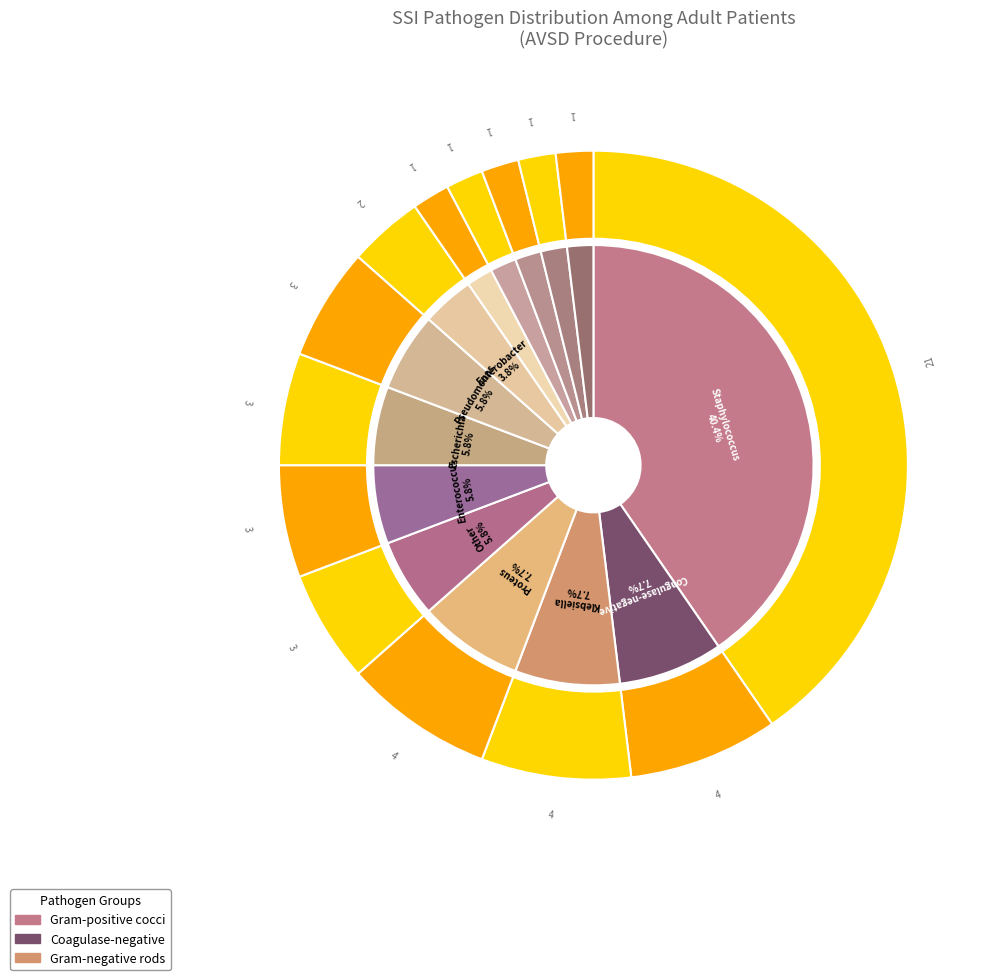

To the nearest percent, what is the difference between the largest and smallest slice percentages?

38%